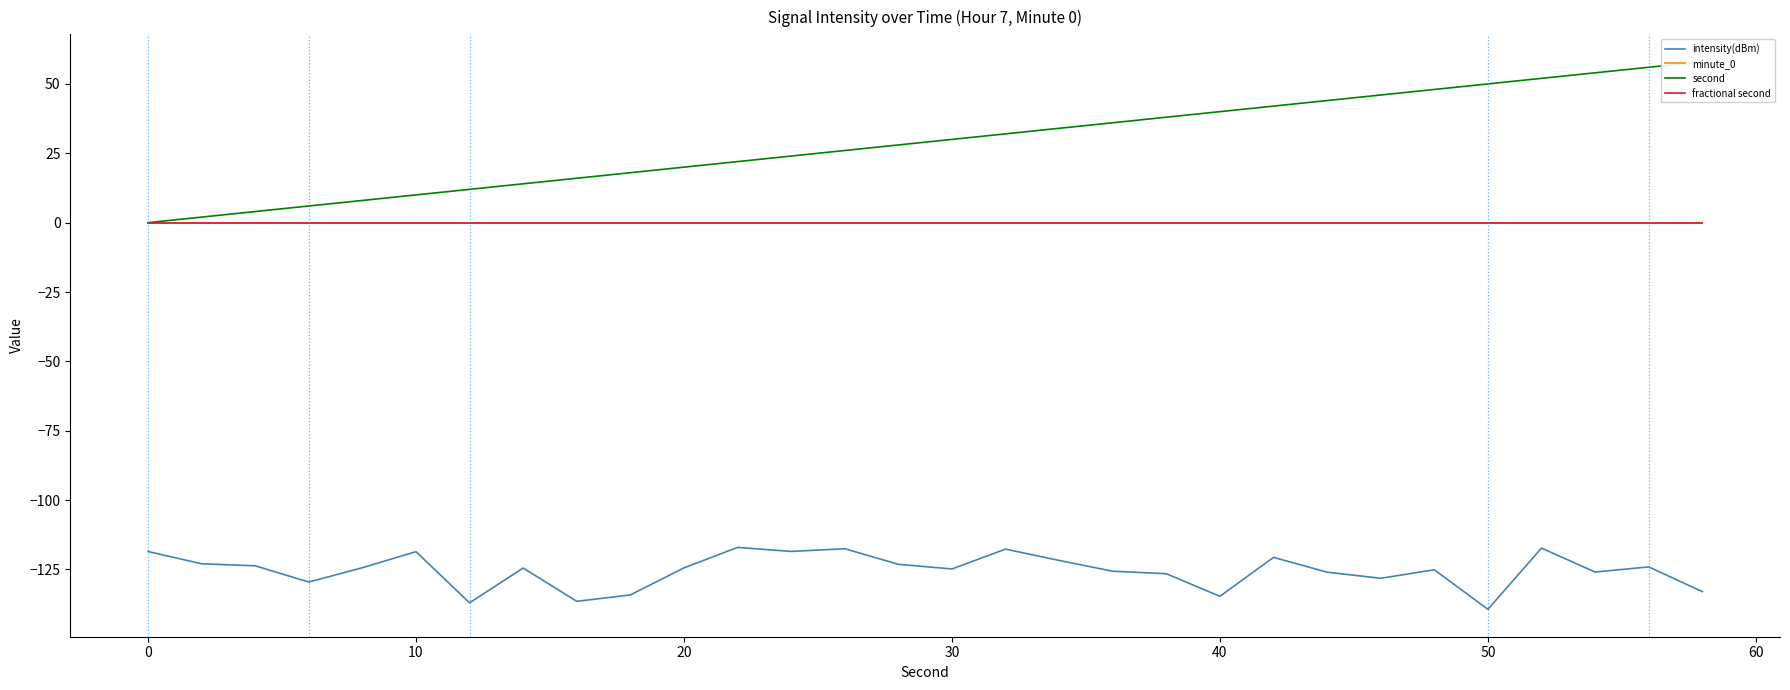

What is the greatest value displayed?

58.0